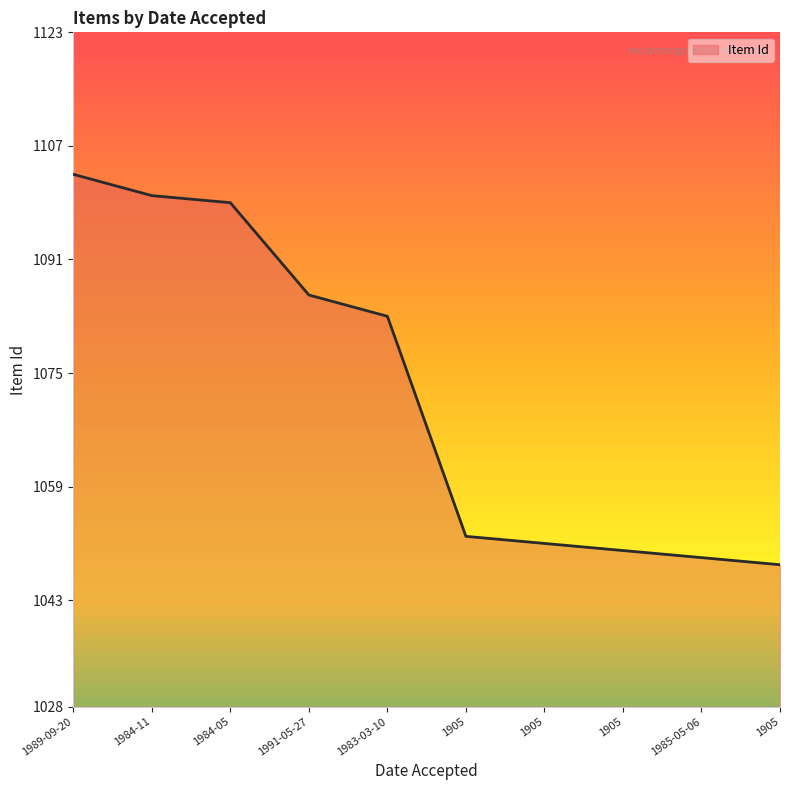

List the labels in order of value, largest first.

1989-09-20, 1984-11, 1984-05, 1991-05-27, 1983-03-10, 1905, 1905, 1905, 1985-05-06, 1905